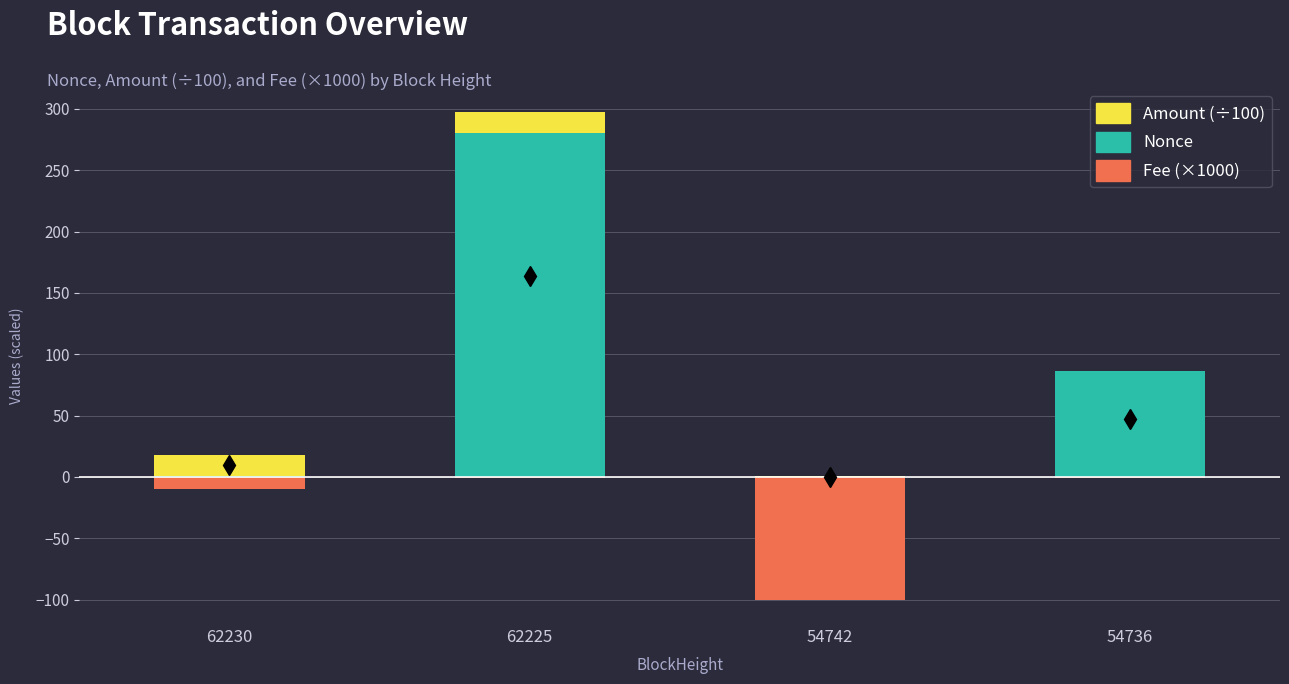

Reading left to right, transcribe all the data shown in this chart.

Nonce: 62230=1.0	62225=280.0	54742=0.0	54736=86.0
Amount (÷100): 62230=17.2	62225=17.2	54742=0.6	54736=0.6
Fee (×1000): 62230=-10.1	62225=-1.0	54742=-100.0	54736=-1.0